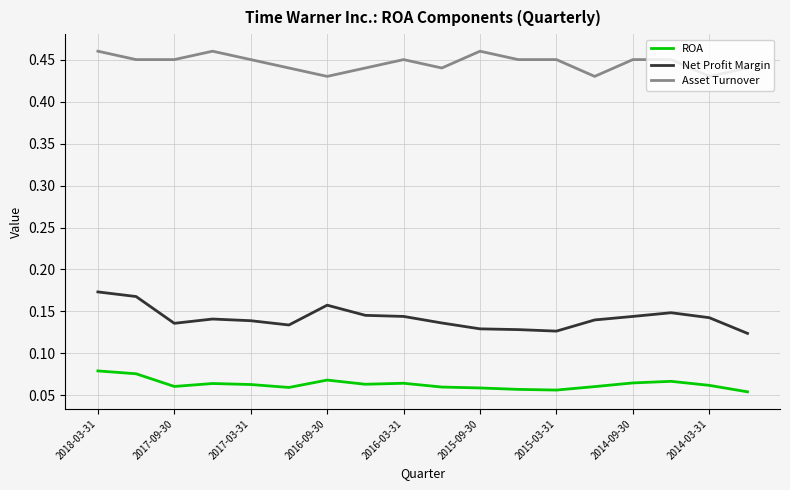

Which series has the largest total across all categories?

Asset Turnover